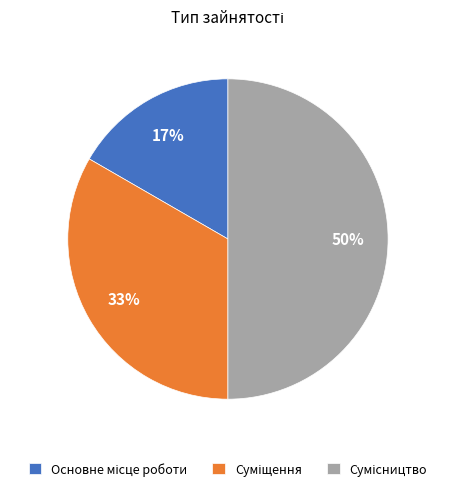

To the nearest percent, what is the difference between the largest and smallest slice percentages?

33%